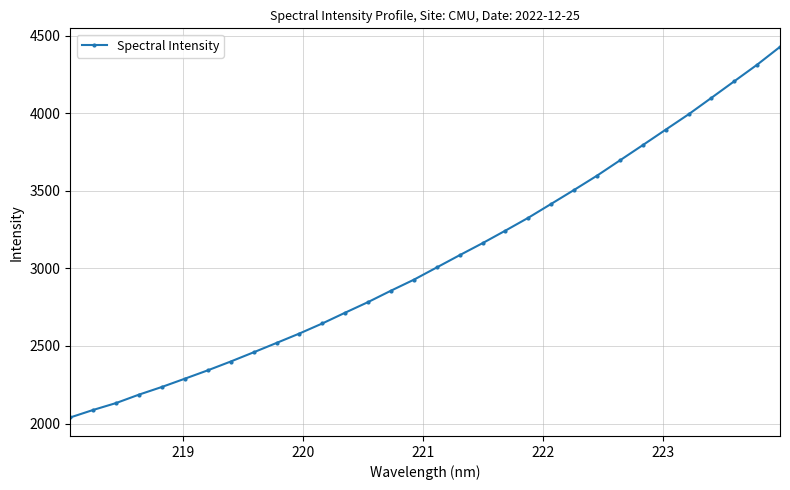

What is the difference between the second highest and minimum values?

2272.7